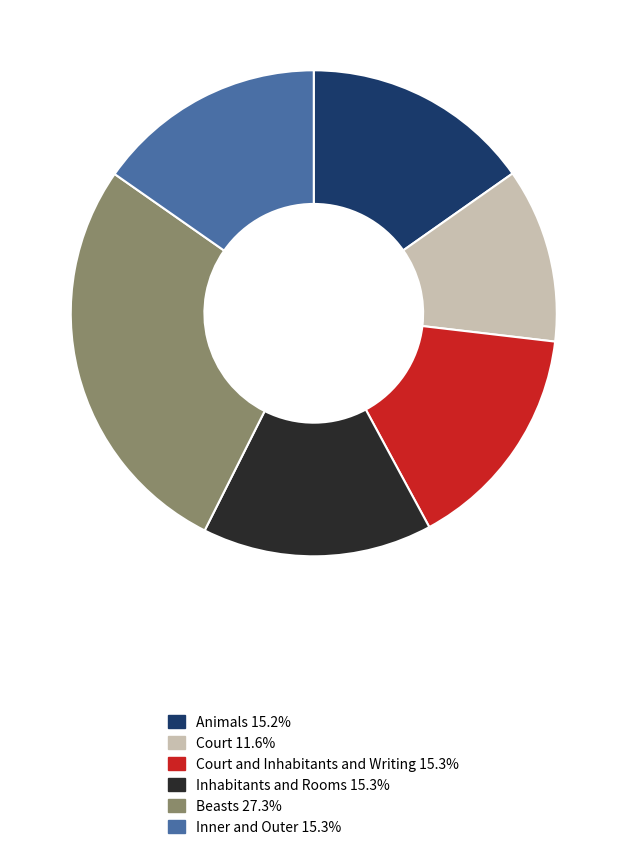

Count the number of slices in the pie.

6